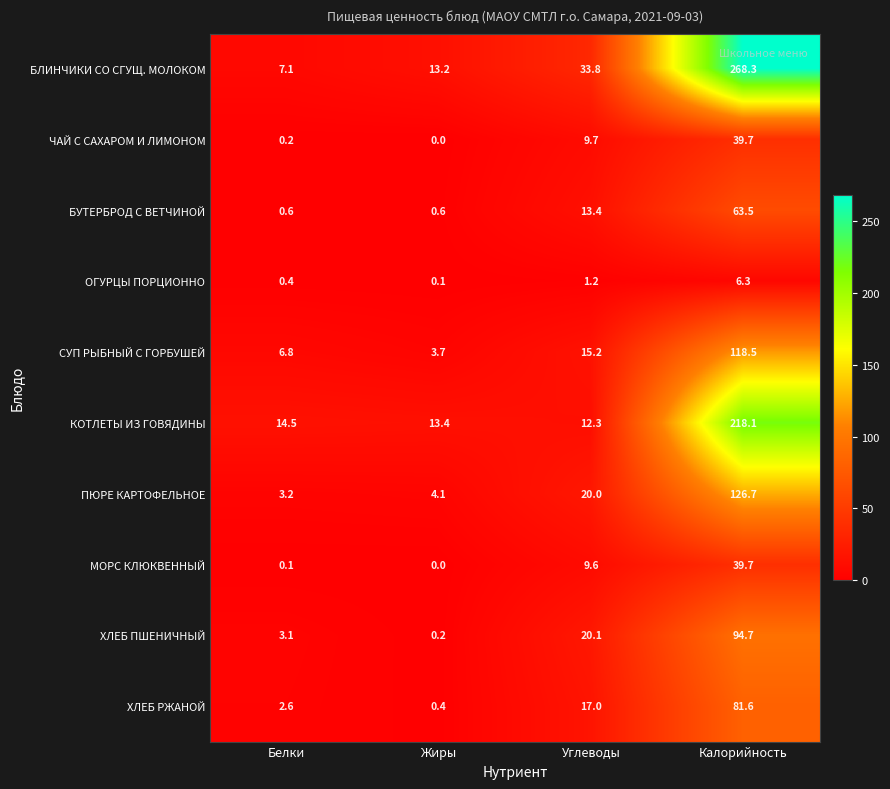

What is the average value of the ОГУРЦЫ ПОРЦИОННО series?

2.0